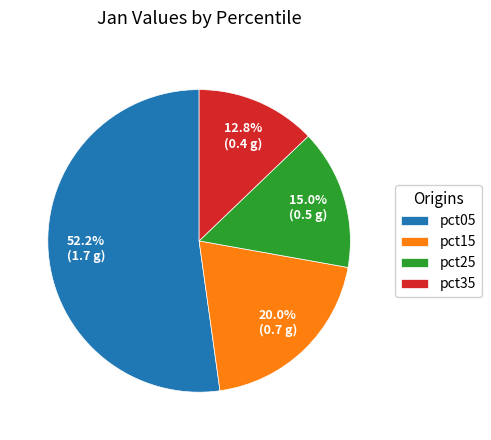

Does pct15 account for over 50% of the chart?

No